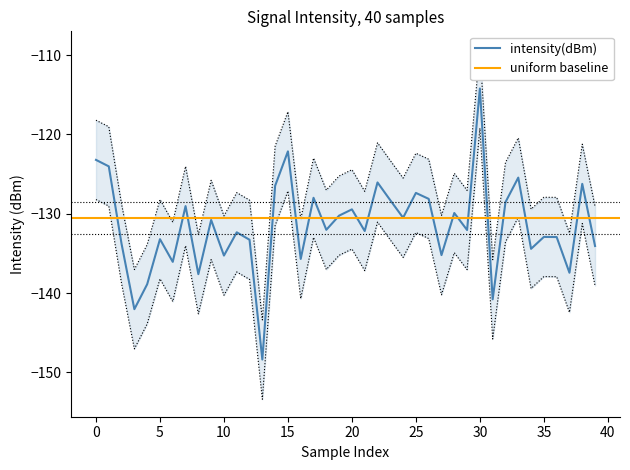

What is the greatest value displayed?

-114.2